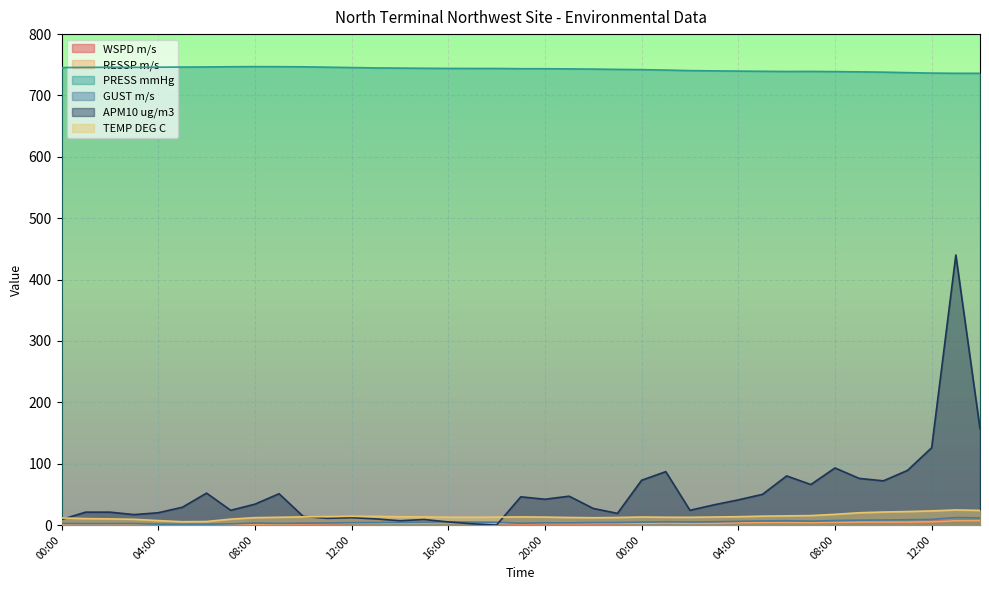

True or false: GUST m/s and PRESS mmHg cross at least once.

False